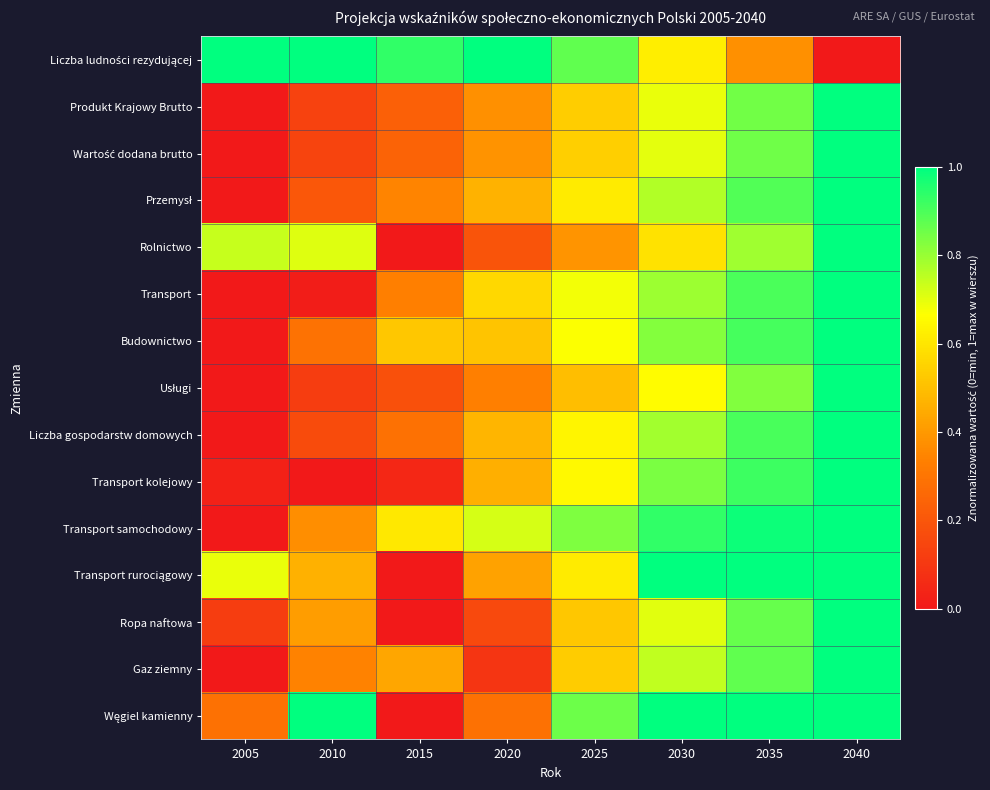

What is the difference between the highest and lowest values at 2035?

0.6